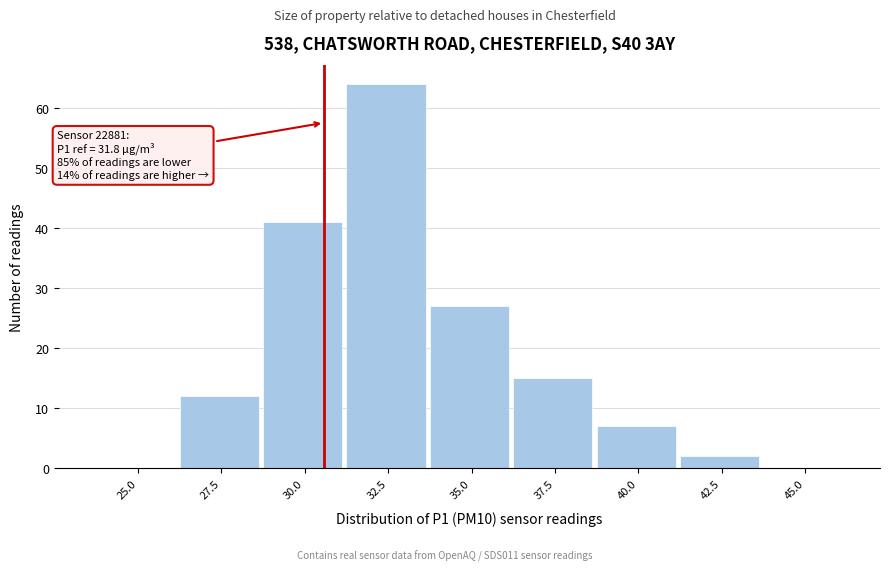

Reading right to left, extract all data points from this chart.

45.0=0	42.5=2	40.0=7	37.5=15	35.0=27	32.5=64	30.0=41	27.5=12	25.0=0